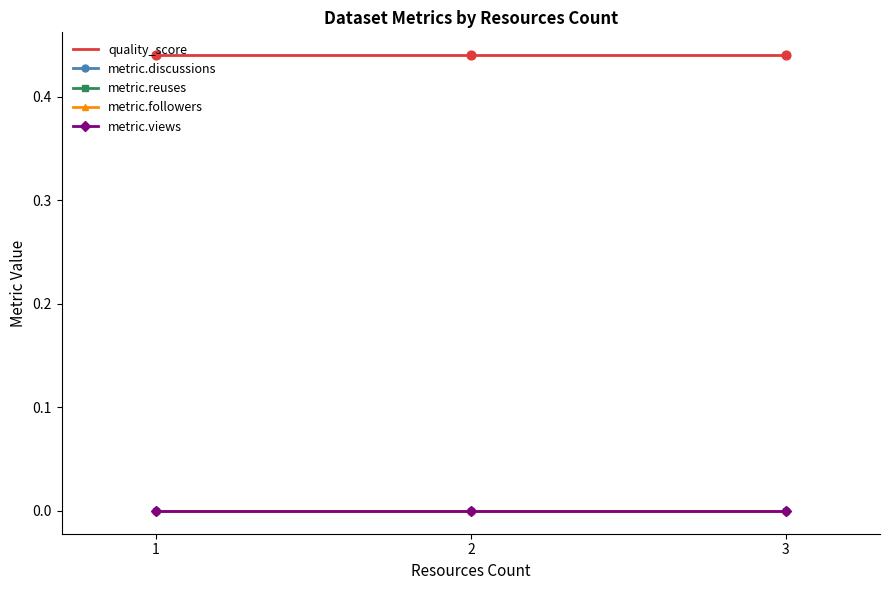

Which series has the widest spread of Y values?

quality_score